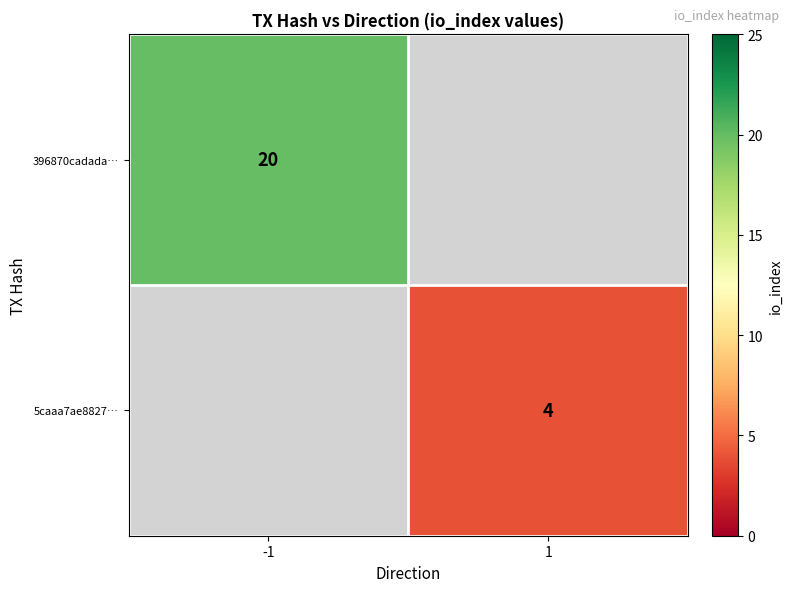

Is it true that 5caaa7ae8827… equals 6 at 1?

False